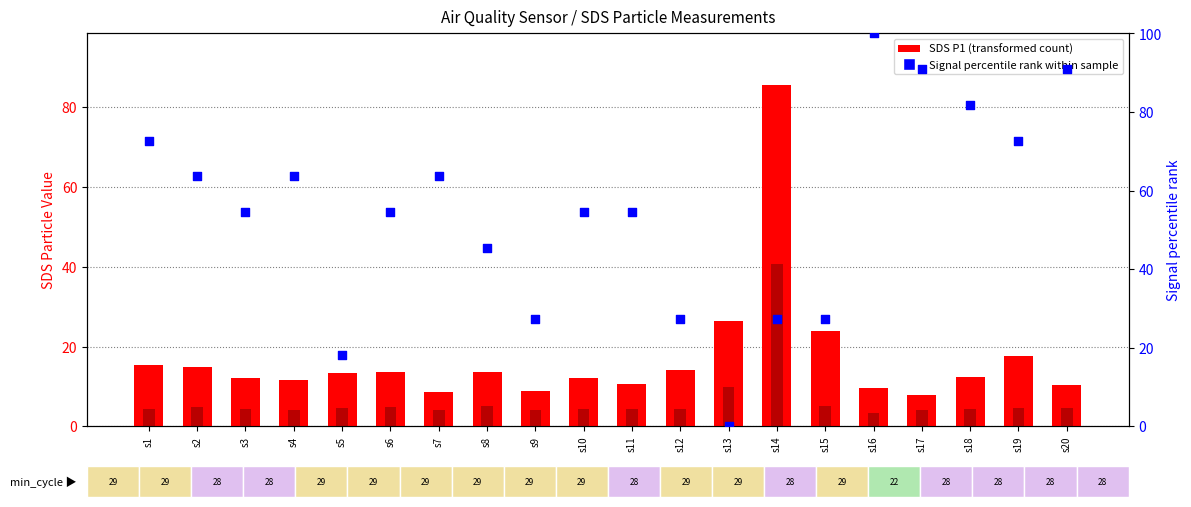

What is the total value across all series at s1?

92.4